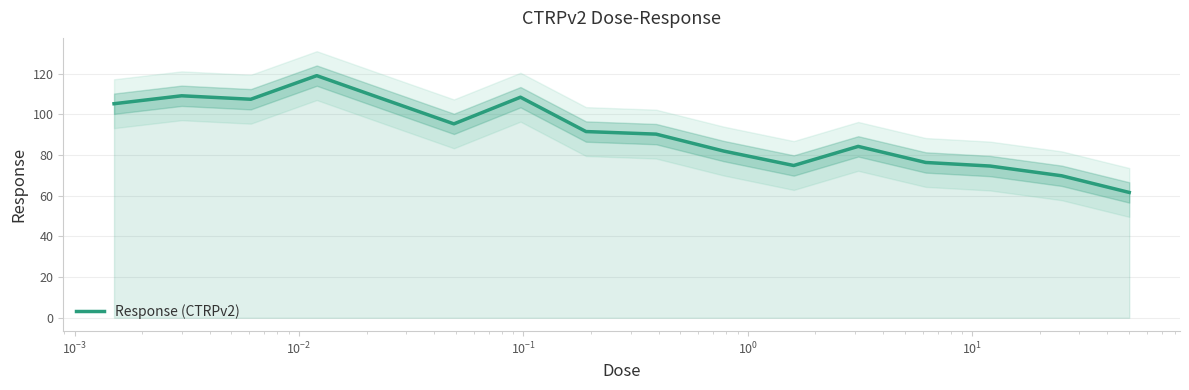

True or false: the data has more than 1 interior local peaks.

True